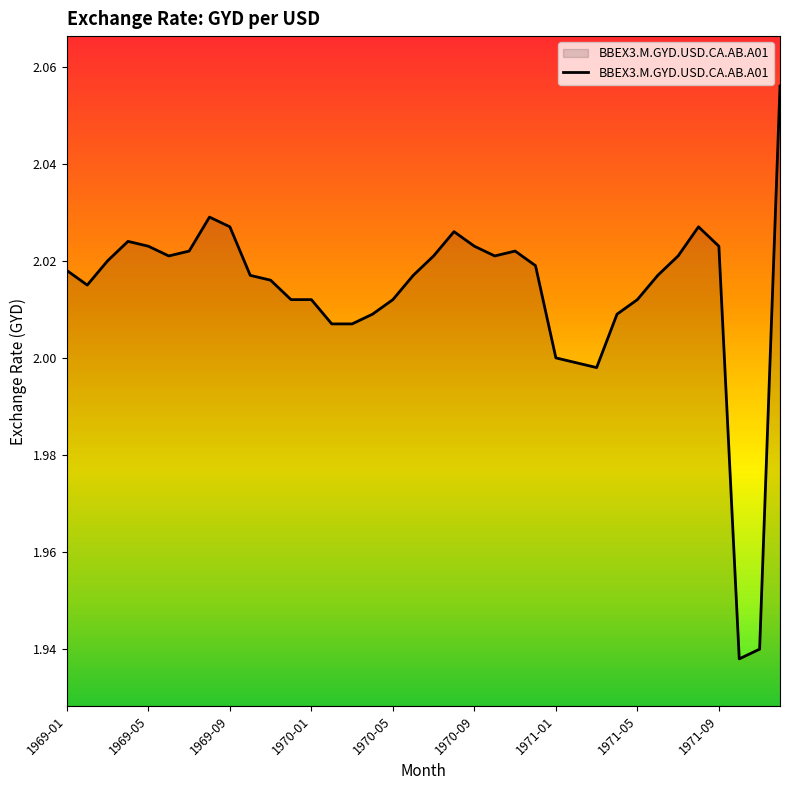

Between 1970-01 and 1969-05, which is larger?

1969-05